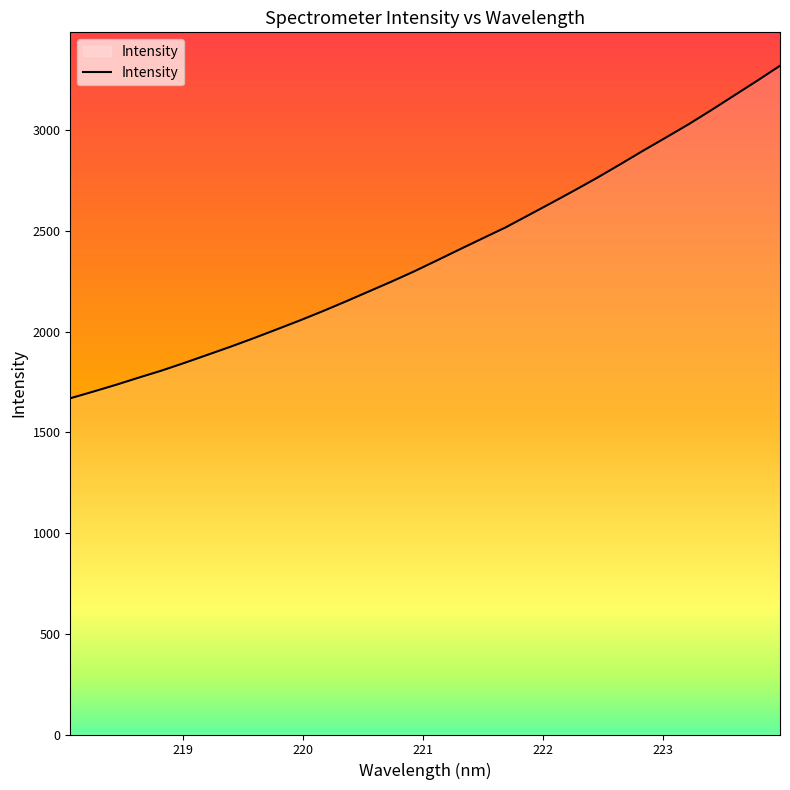

What is the difference between the second highest and second lowest values?

1542.8